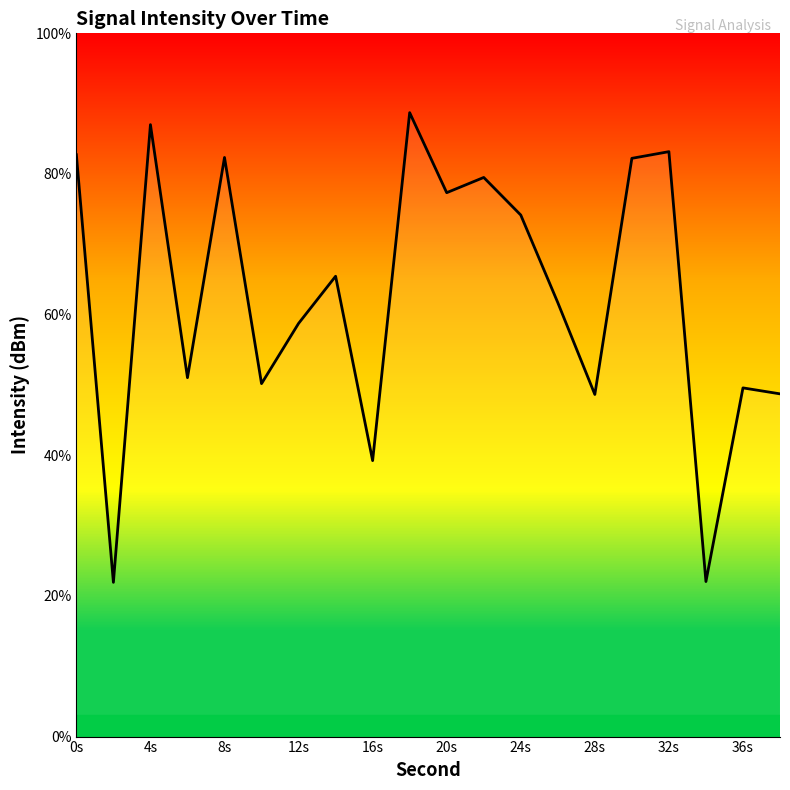

What is the greatest value displayed?

88.7